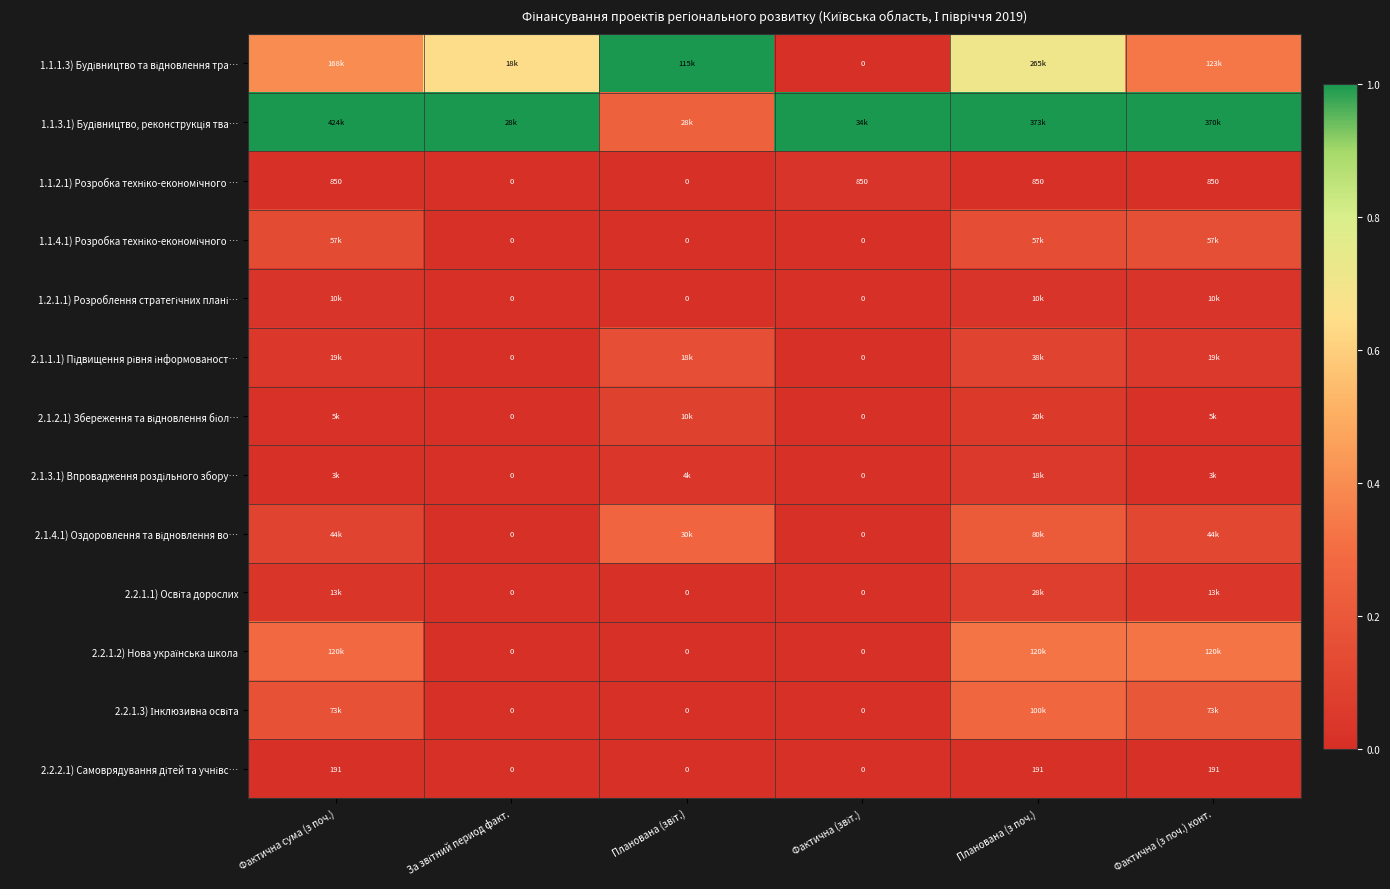

The 2.1.2.1) Збереження та відновлення біол… series shows 0.0 at Планована (звіт.). True or false?

False